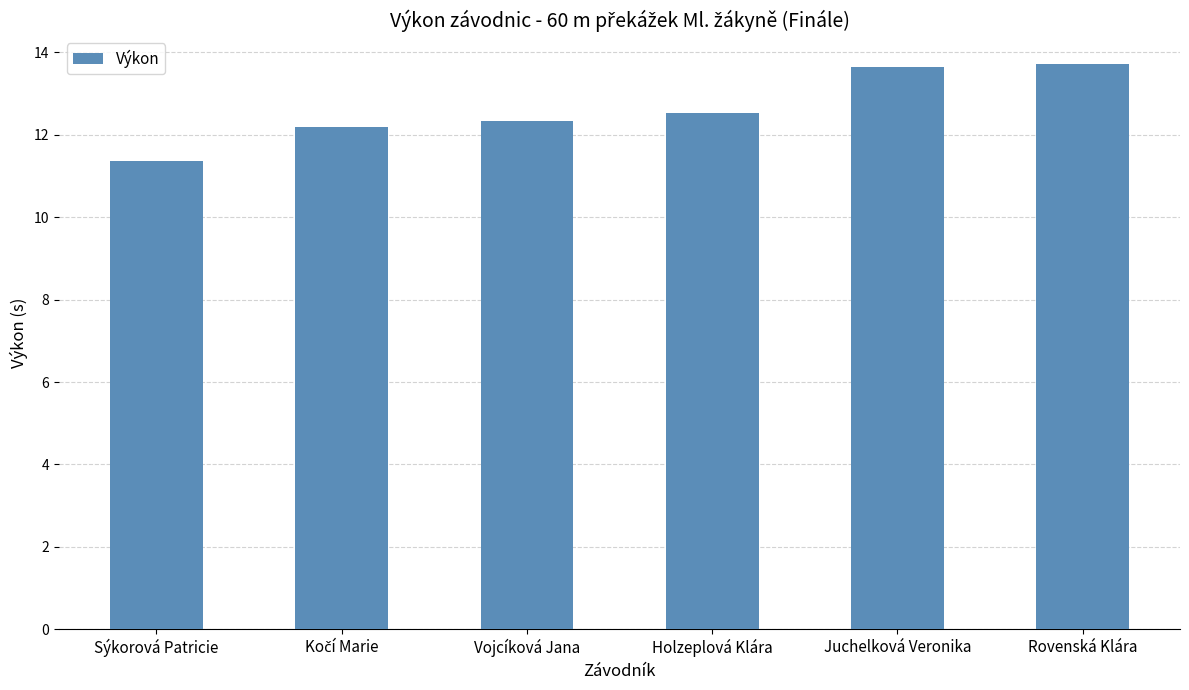

What is the approximate value at Holzeplová Klára?

12.5